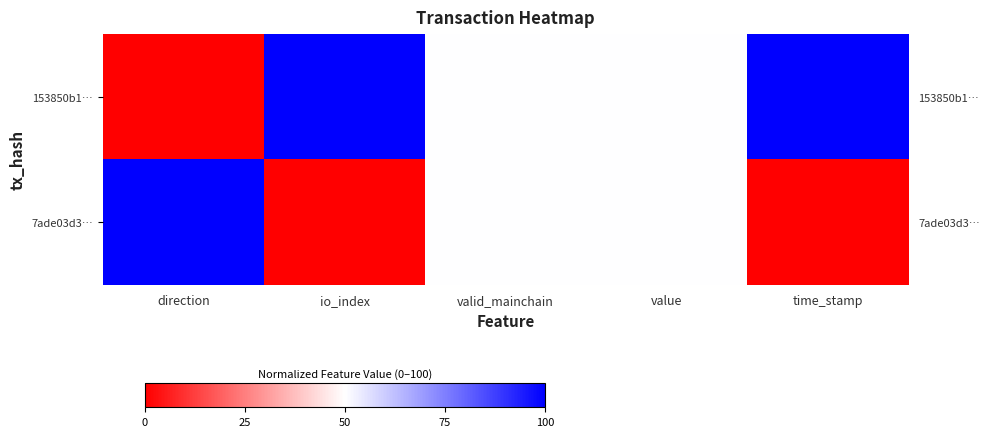

The value of 7ade03d3… at value is 74. True or false?

False